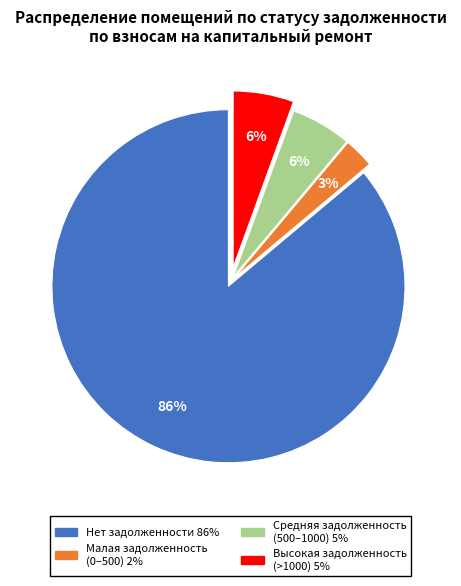

How many segments does this pie chart have?

4